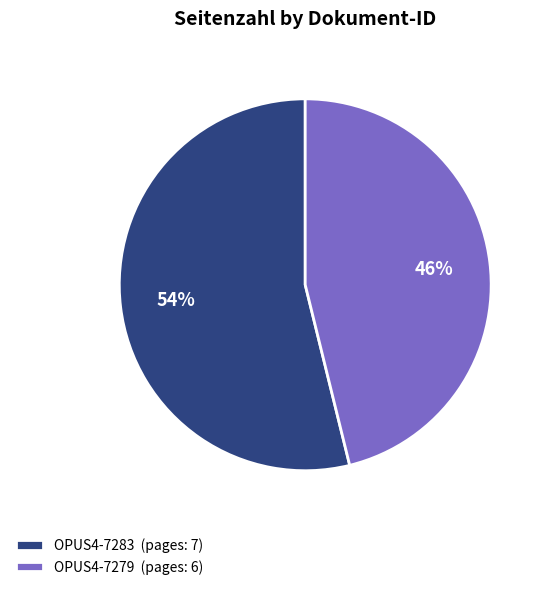

True or false: OPUS4-7279 accounts for 35% of the total.

False